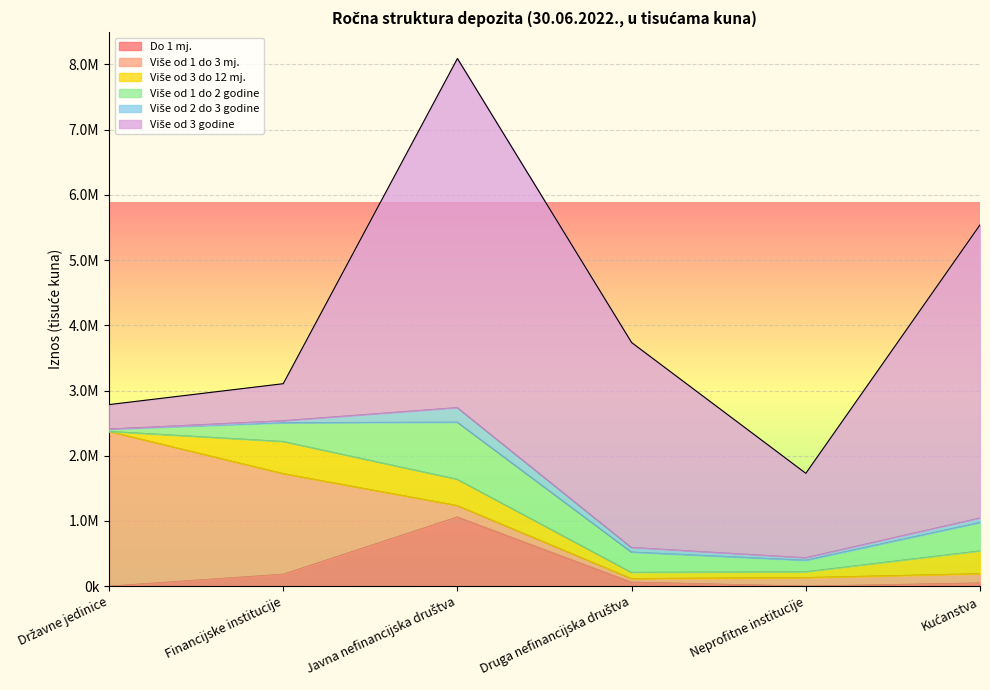

What position from the right is Neprofitne institucije?

2